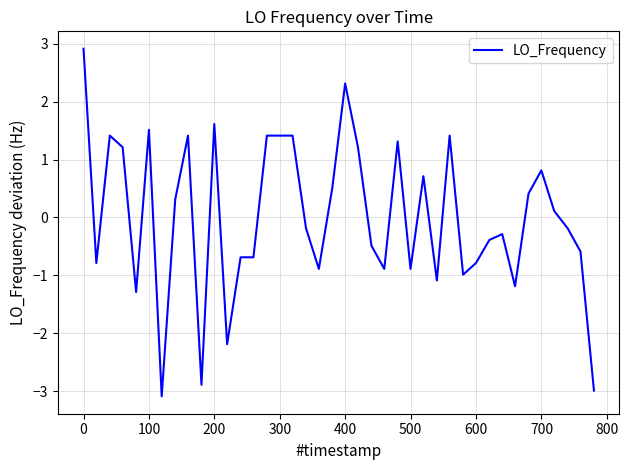

What is the difference between the maximum and minimum values?

6.0